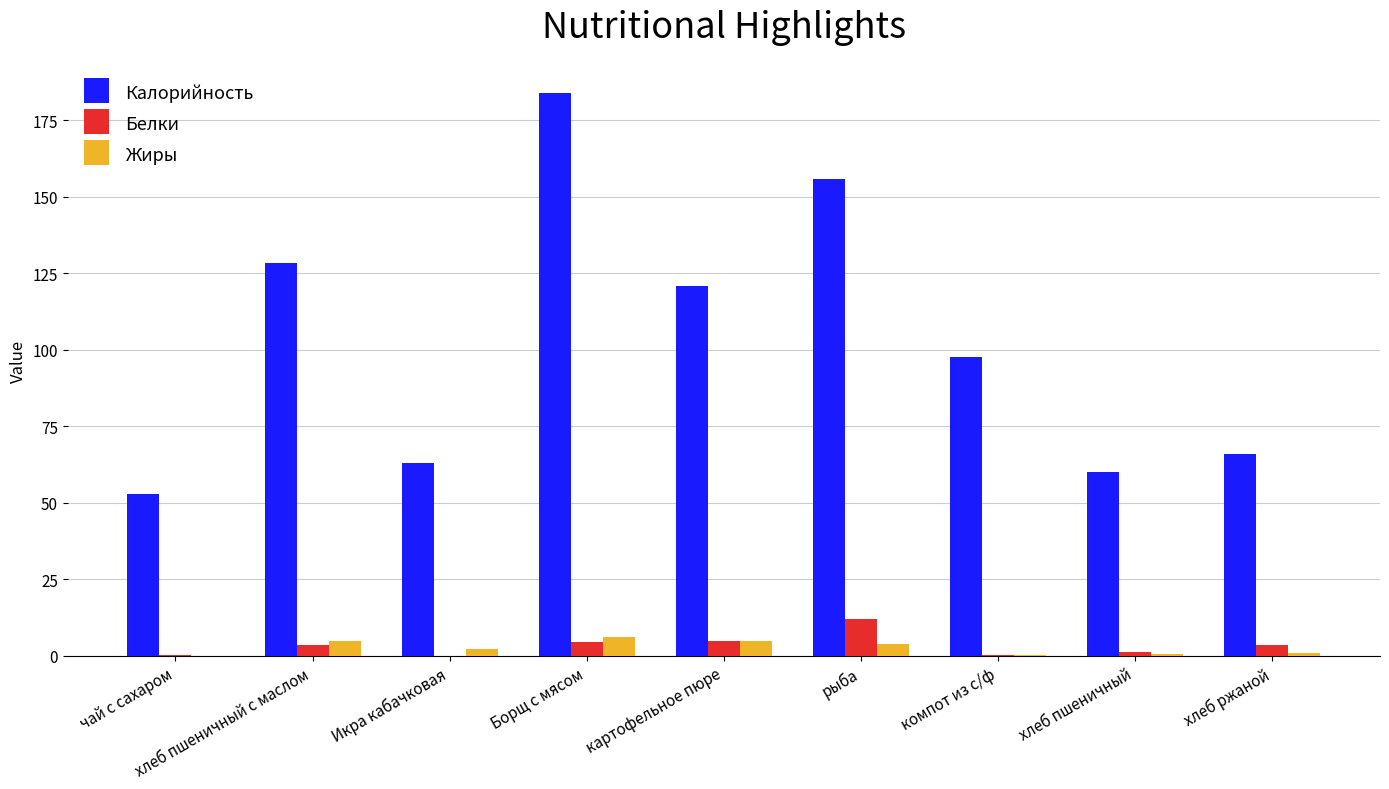

What value does the Жиры series have at хлеб пшеничный?

0.5